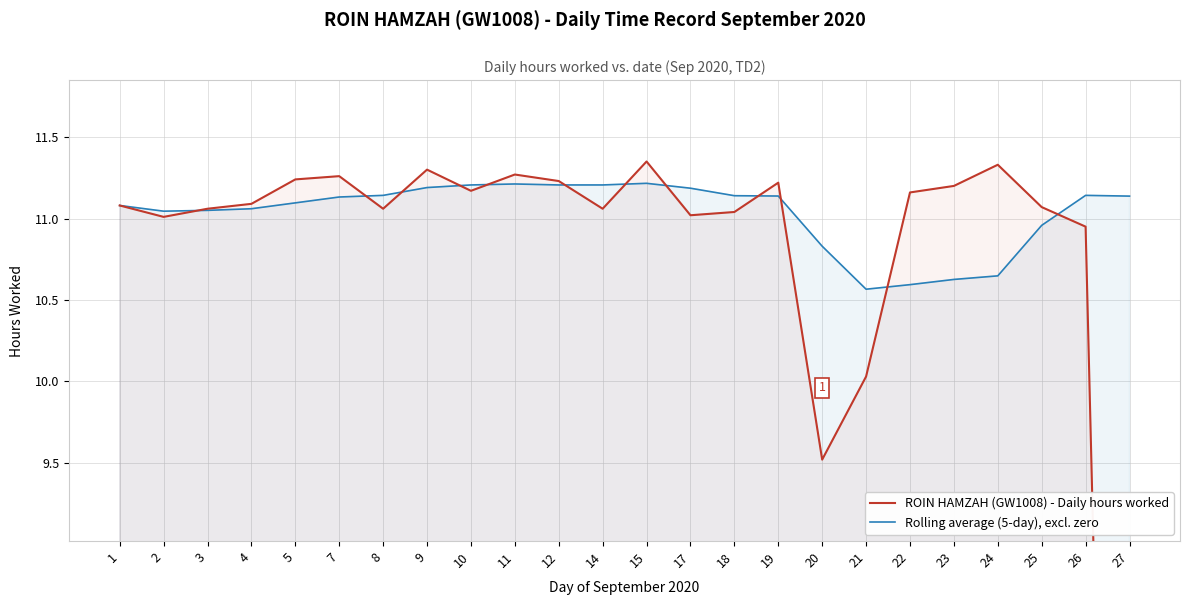

Which has a higher value, 27 or 2?

2